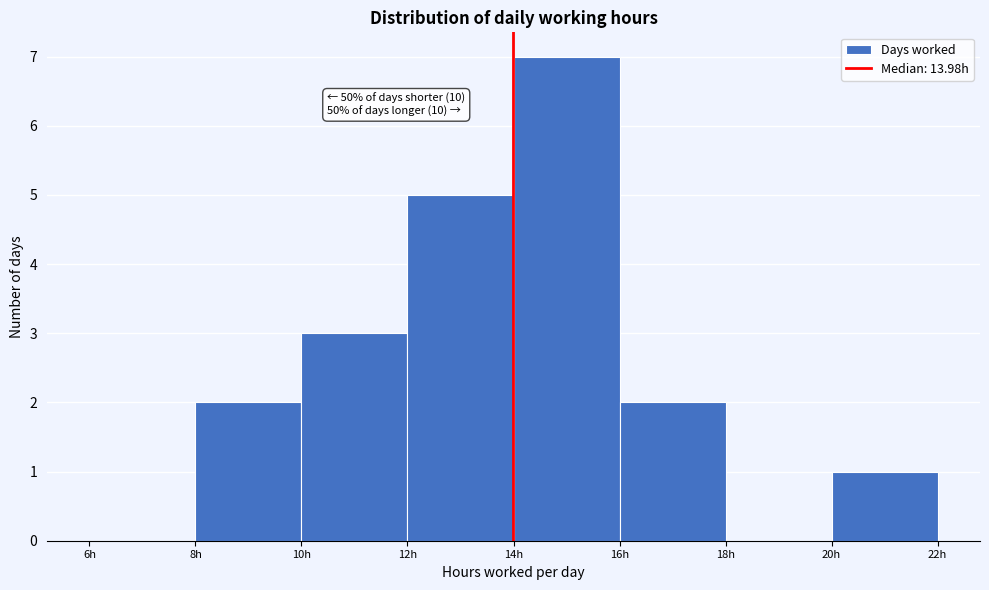

Over which range of the x-axis is the bar tallest?

14 to 16